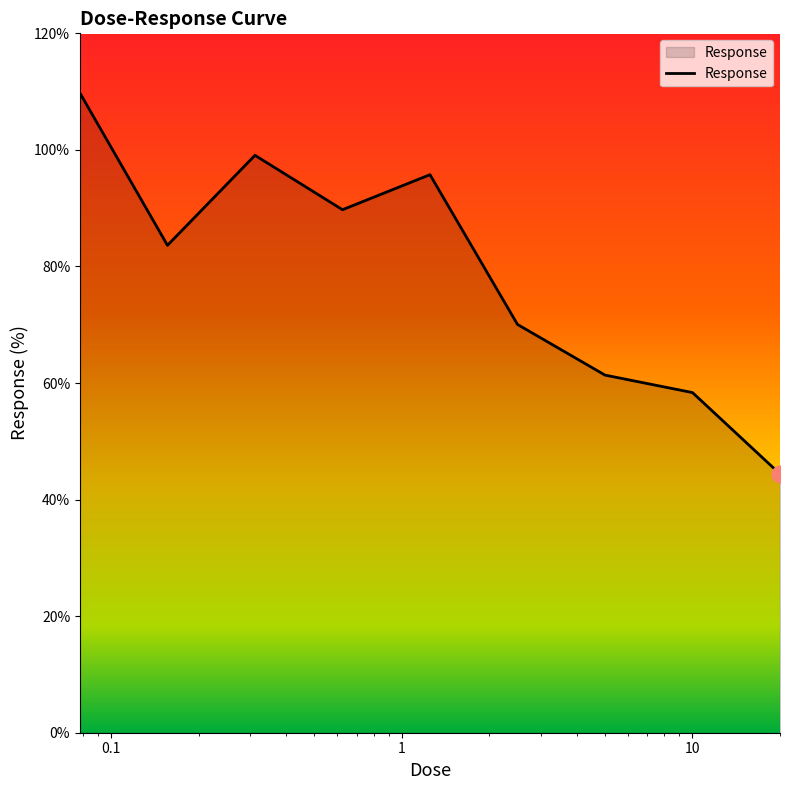

What is the maximum value shown in the chart?

109.8